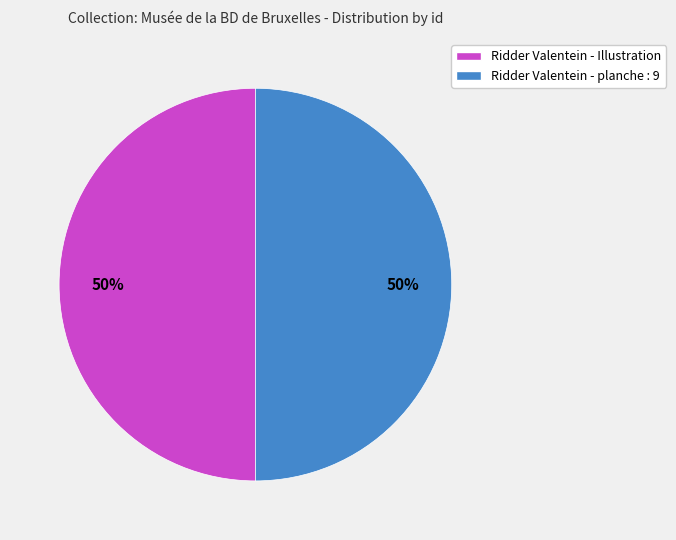

What is the ratio of the value at Ridder Valentein - Illustration to the value at Ridder Valentein - planche : 9?

1.0